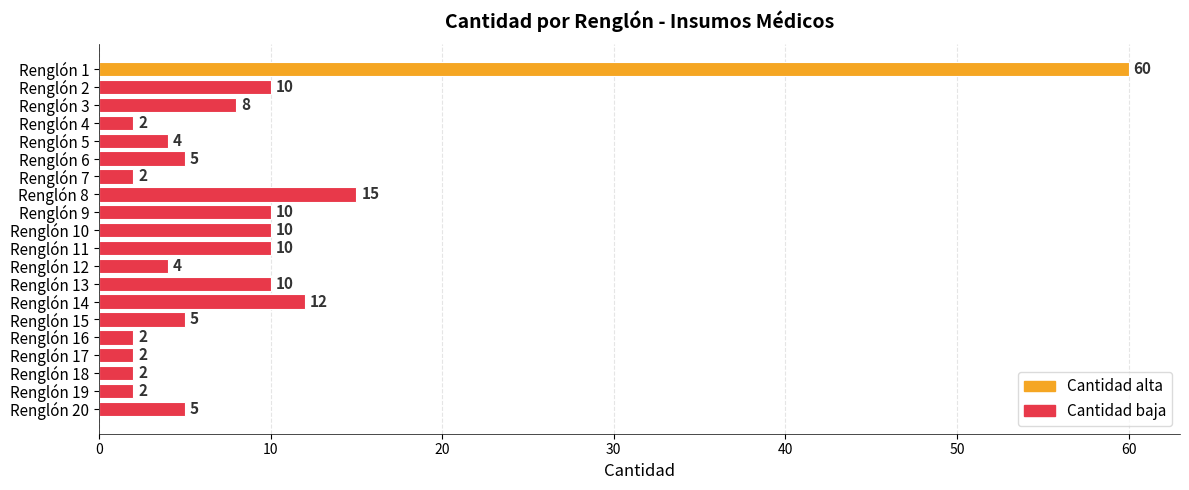

What is the change in value from Renglón 3 to Renglón 6?

-3